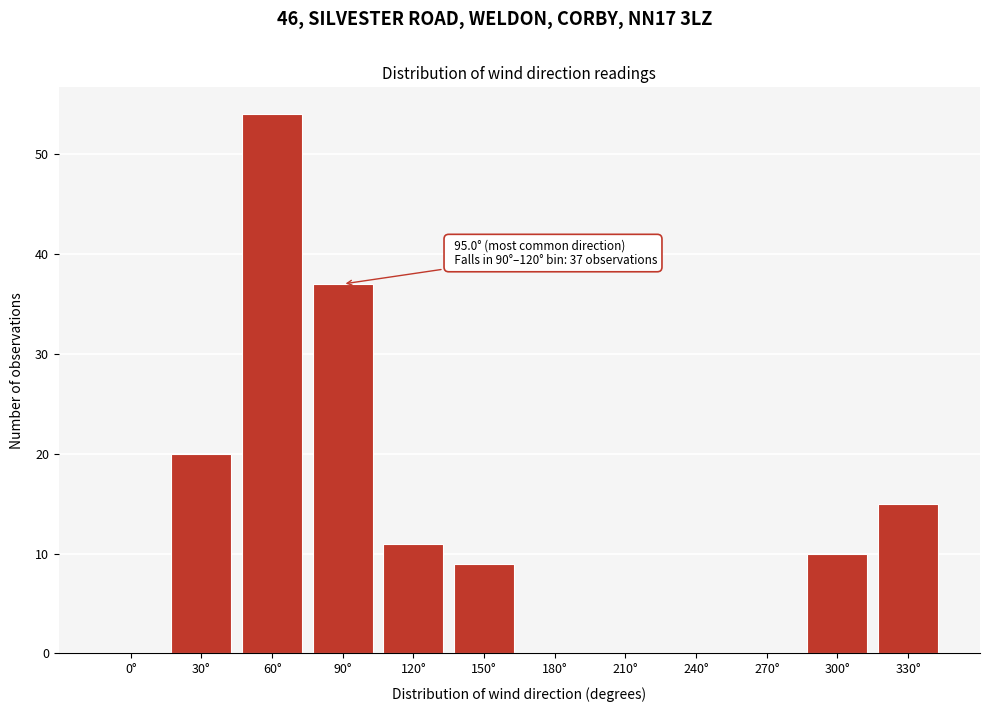

Reading right to left, extract all data points from this chart.

330°=15	300°=10	270°=0	240°=0	210°=0	180°=0	150°=9	120°=11	90°=37	60°=54	30°=20	0°=0